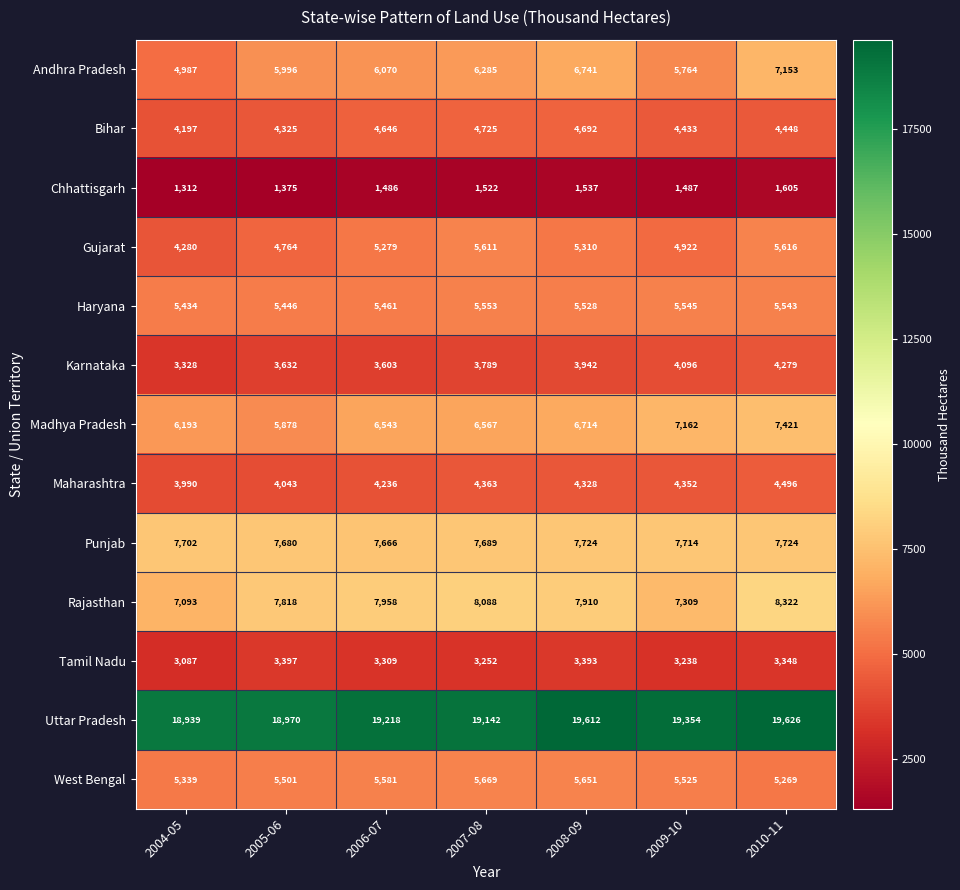

What is the spread (max minus min) of values at 2005-06?

17595